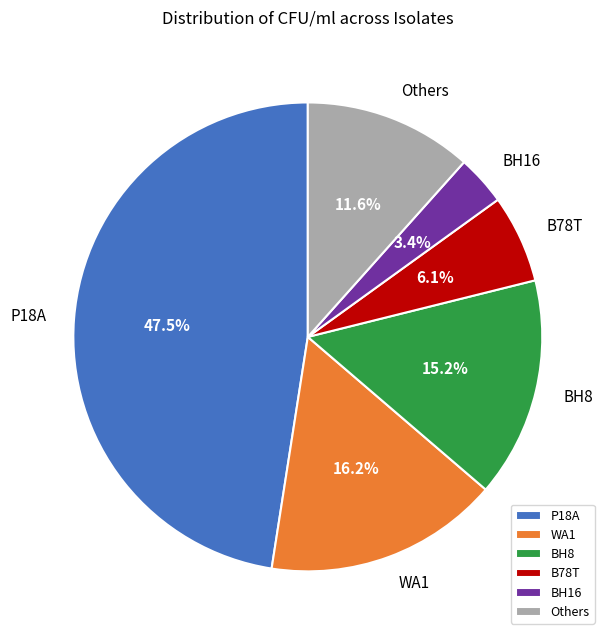

Between P18A and WA1, which is larger?

P18A